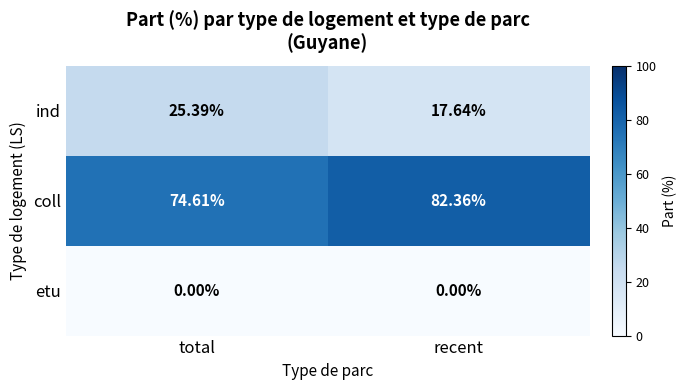

How many series are shown in this chart?

3